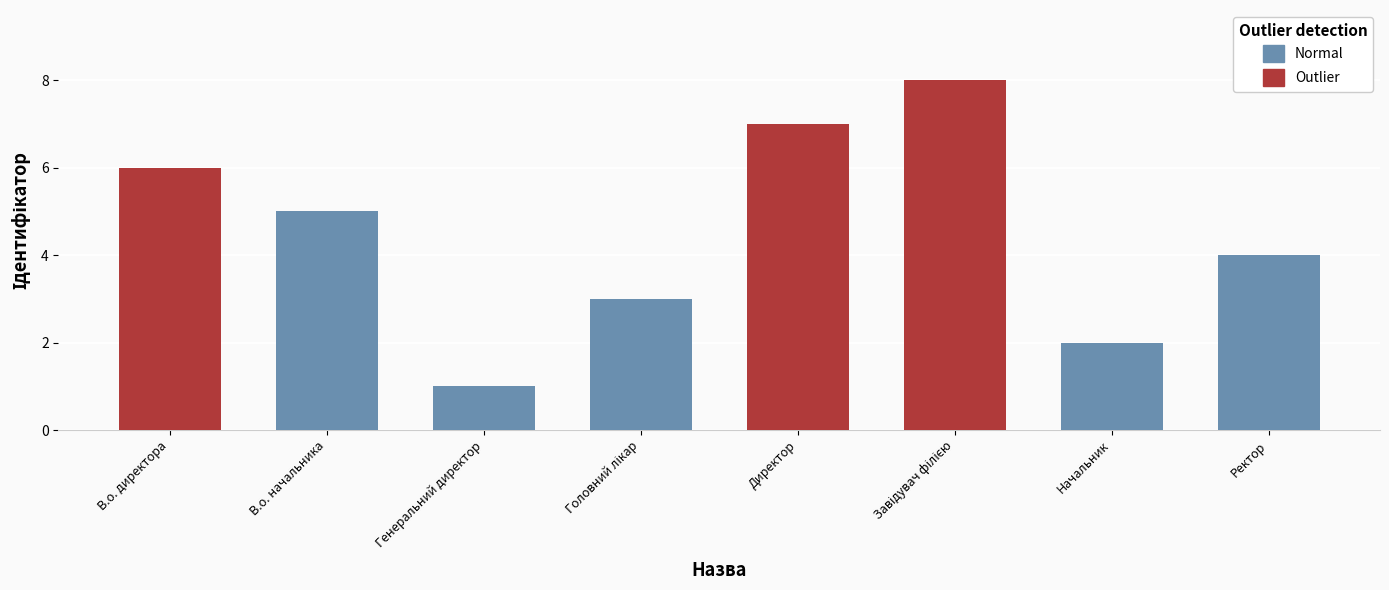

At which label does the data first exceed 5?

В.о. директора